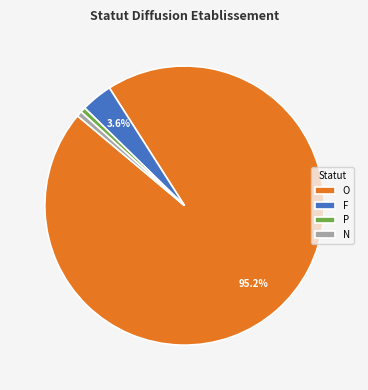

Combined, do P and N account for over 50%?

No